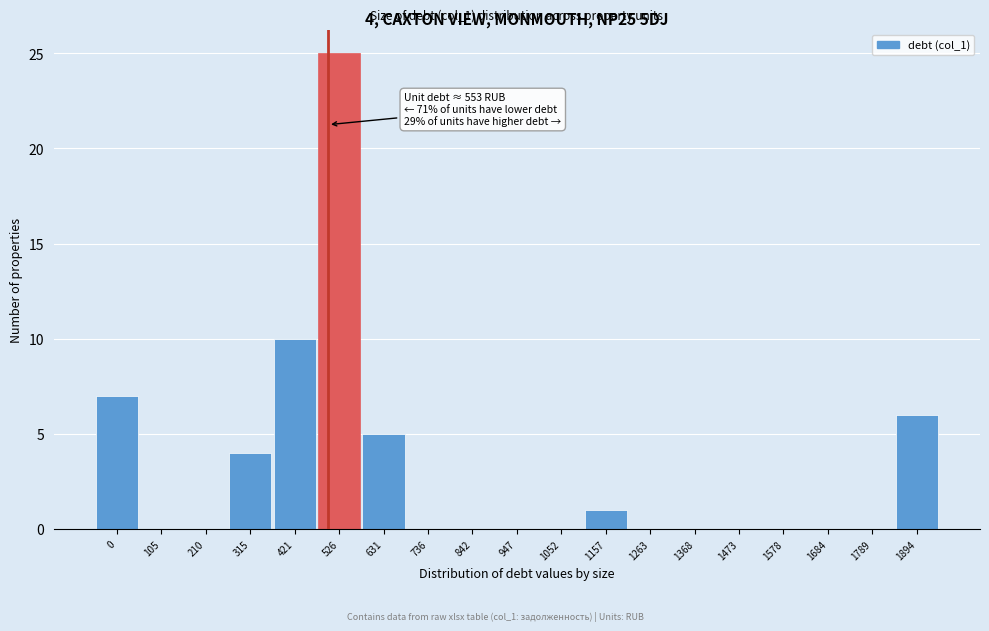

Reading left to right, what are all the values shown in this chart?

0=7	105=0	210=0	315=4	421=10	526=25	631=5	736=0	842=0	947=0	1052=0	1157=1	1263=0	1368=0	1473=0	1578=0	1684=0	1789=0	1894=6